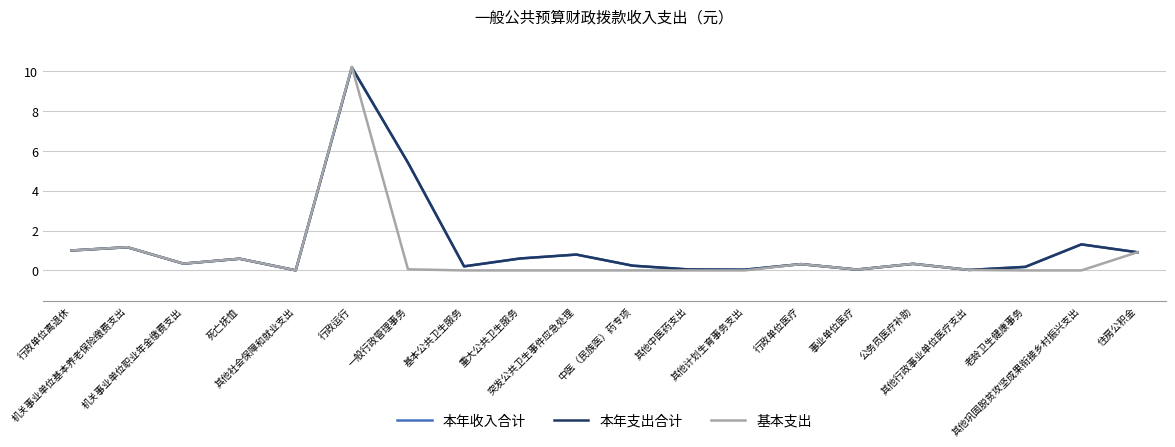

Is the value of 基本支出 at 行政单位离退休 greater than the value of 本年支出合计 at 基本公共卫生服务?

Yes